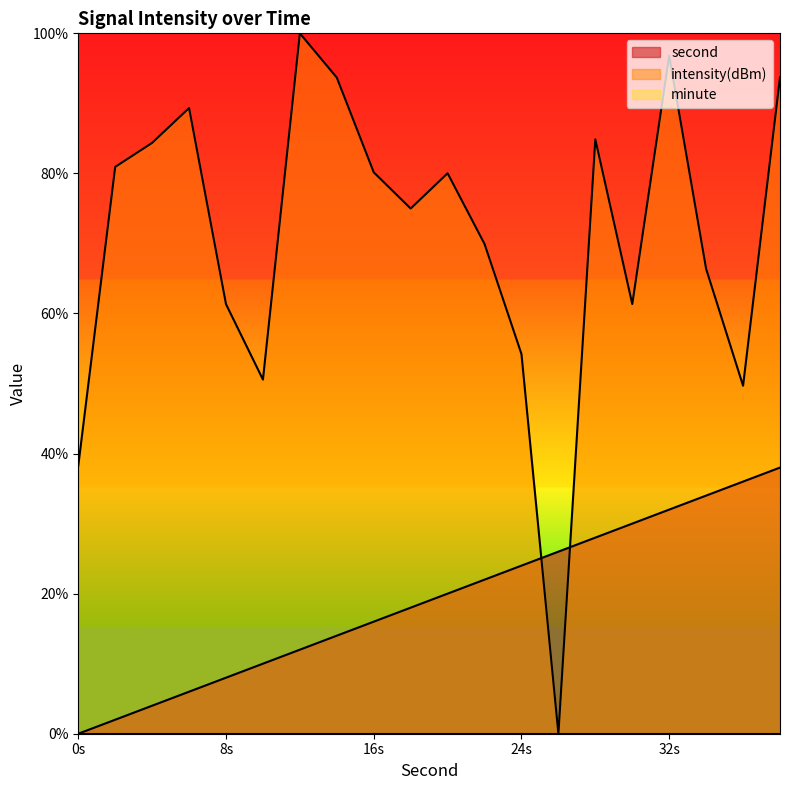

How many lines are shown in the chart?

3